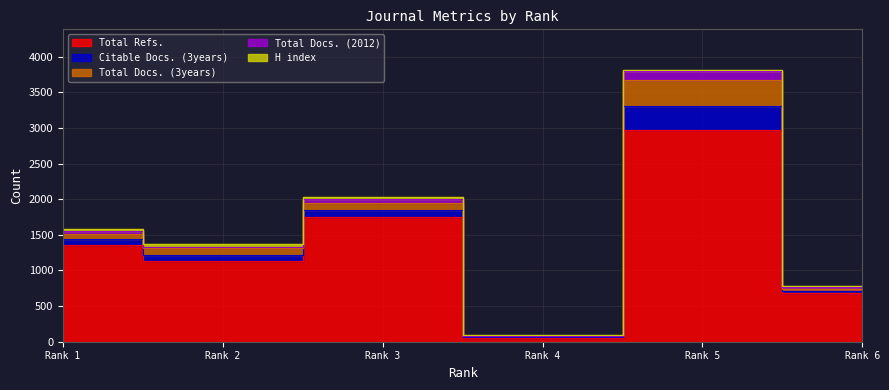

Reading left to right, extract all data points from this chart.

H index: 31	38	17	11	8	22
Total Docs. (2012): 37	23	63	2	125	20
Total Docs. (3years): 76	97	100	12	375	27
Total Refs.: 1364	1128	1745	54	2966	688
Citable Docs. (3years): 74	87	100	12	338	27